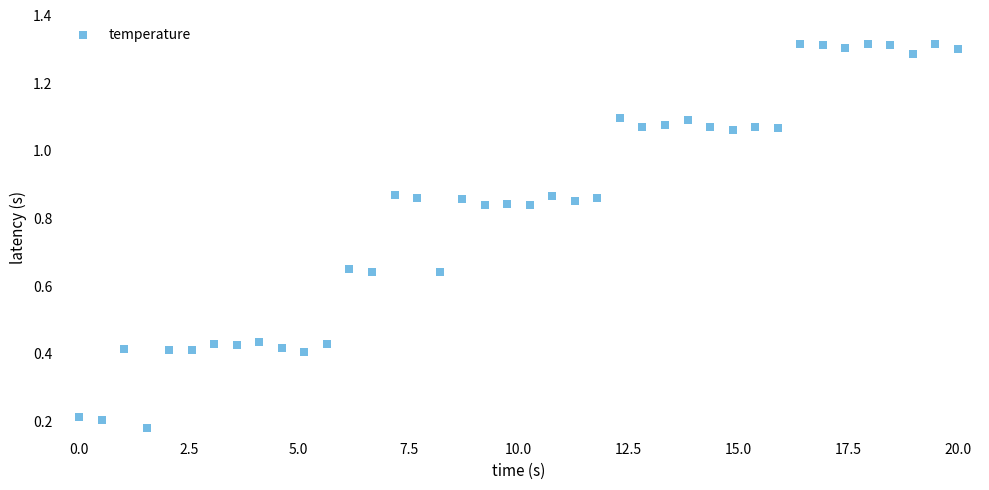

What is the range of X values (max minus min)?

20.0